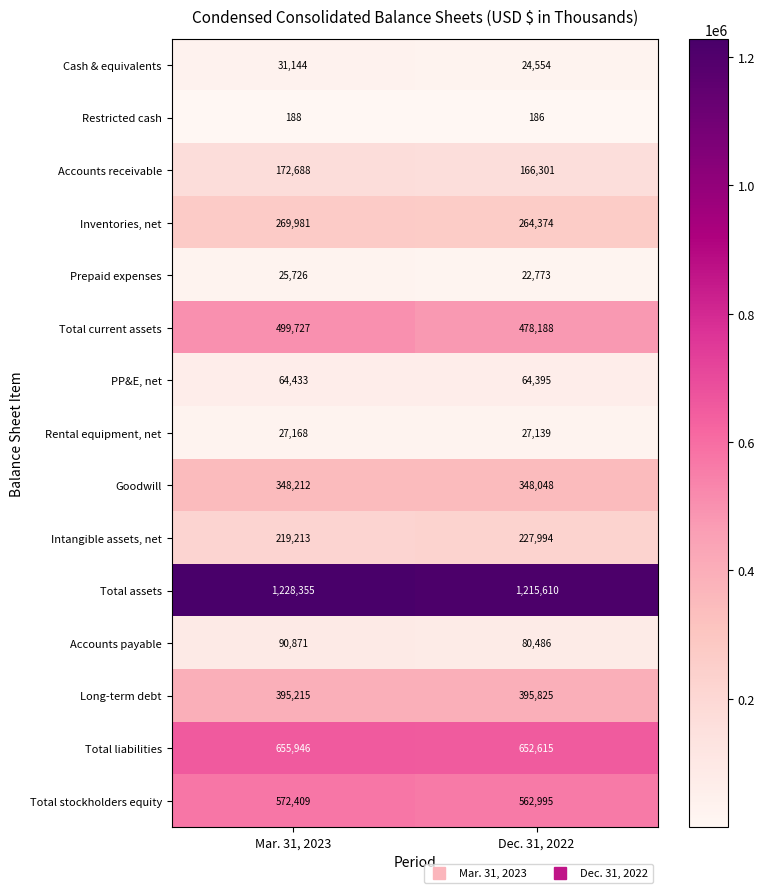

Reading right to left, list all the values displayed in this chart.

Cash & equivalents: 24554	31144
Restricted cash: 186	188
Accounts receivable: 166301	172688
Inventories, net: 264374	269981
Prepaid expenses: 22773	25726
Total current assets: 478188	499727
PP&E, net: 64395	64433
Rental equipment, net: 27139	27168
Goodwill: 348048	348212
Intangible assets, net: 227994	219213
Total assets: 1215610	1228355
Accounts payable: 80486	90871
Long-term debt: 395825	395215
Total liabilities: 652615	655946
Total stockholders equity: 562995	572409